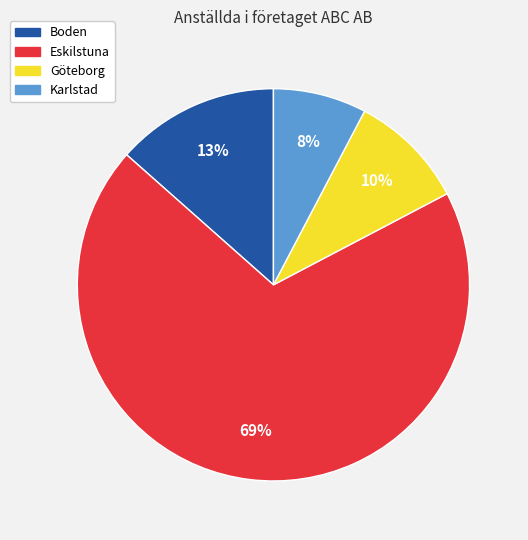

Which category has the smallest portion of the pie?

Karlstad